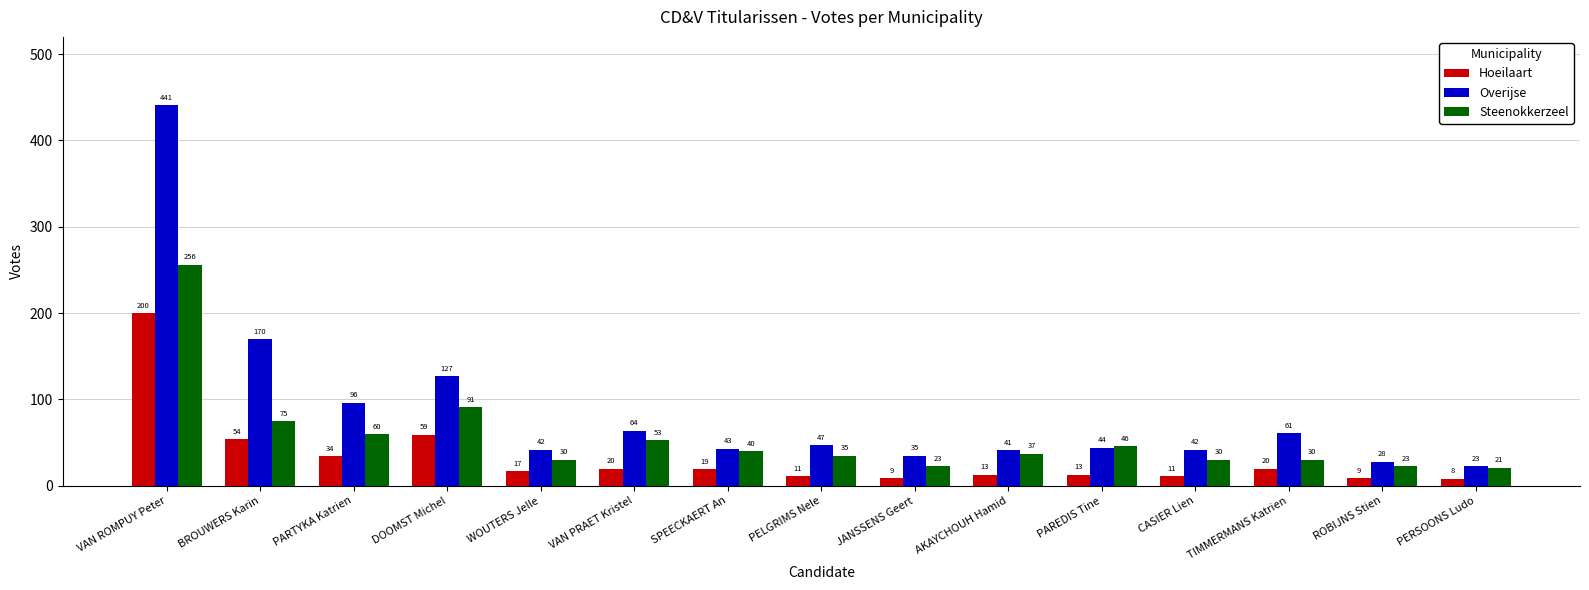

What is the sum of the Hoeilaart values at DOOMST Michel and SPEECKAERT An?

78